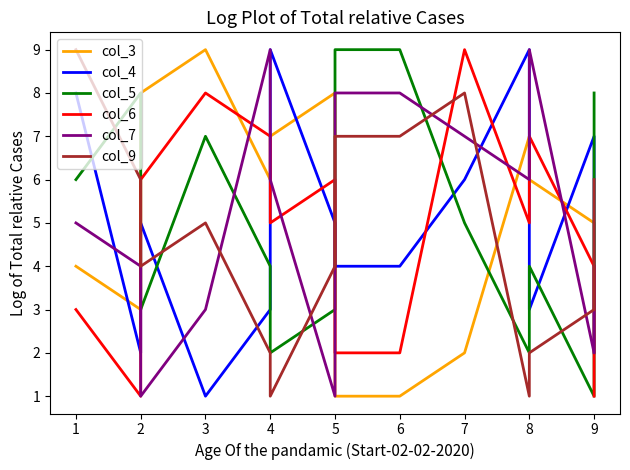

Where do col_6 and col_5 first cross each other?

2 and 2